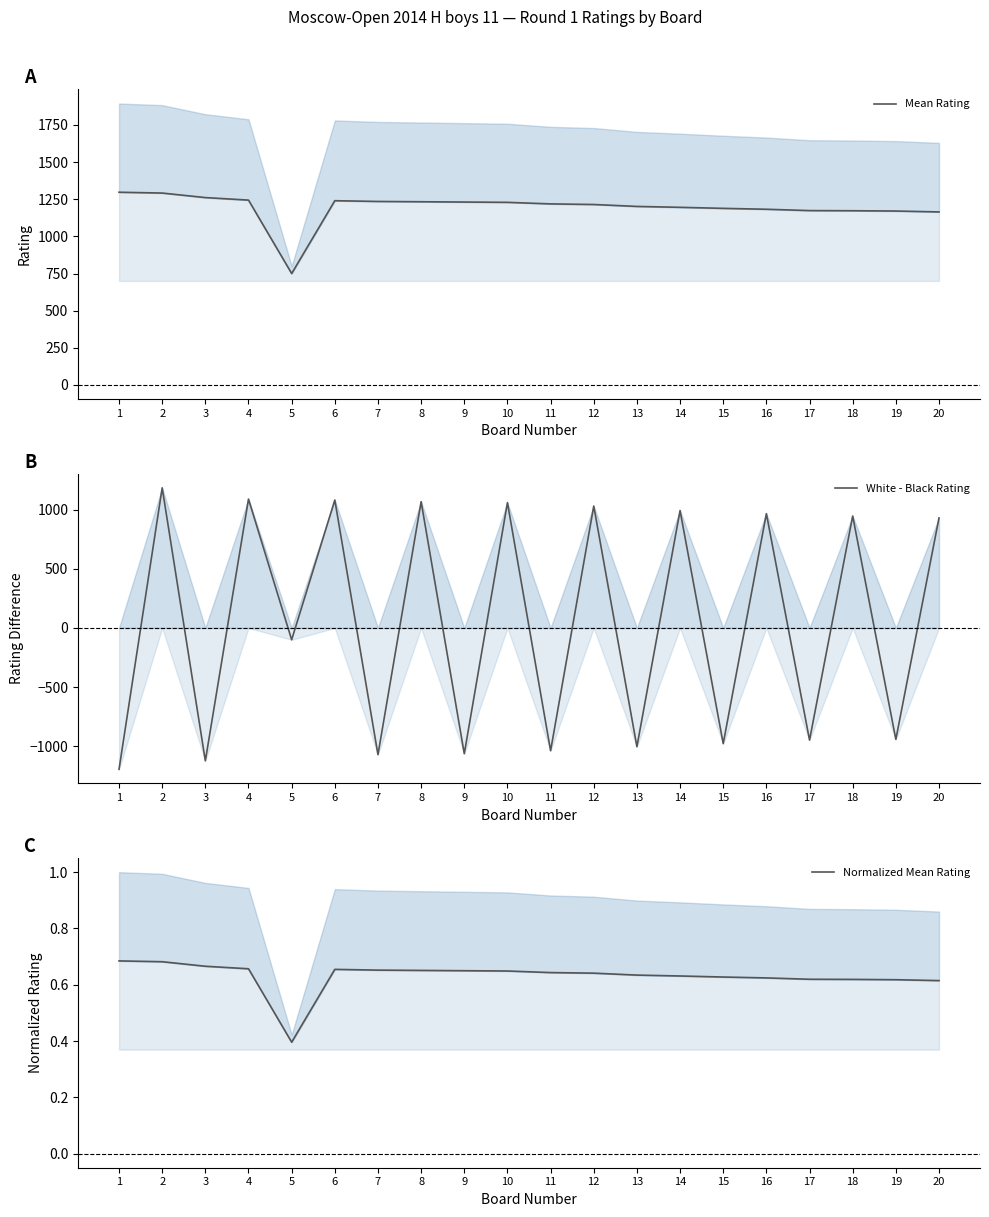

Reading left to right, extract all data points from this chart.

Mean Rating: 1297.0	1291.5	1261.0	1244.0	750.0	1240.0	1235.0	1233.0	1231.0	1229.0	1218.5	1214.5	1201.5	1195.5	1188.5	1182.5	1173.5	1172.5	1170.5	1164.5
White - Black Rating: -1194.0	1183.0	-1122.0	1088.0	-100.0	1080.0	-1070.0	1066.0	-1062.0	1058.0	-1037.0	1029.0	-1003.0	991.0	-977.0	965.0	-947.0	945.0	-941.0	929.0
Normalized Mean Rating: 0.7	0.7	0.7	0.7	0.4	0.7	0.7	0.7	0.6	0.6	0.6	0.6	0.6	0.6	0.6	0.6	0.6	0.6	0.6	0.6